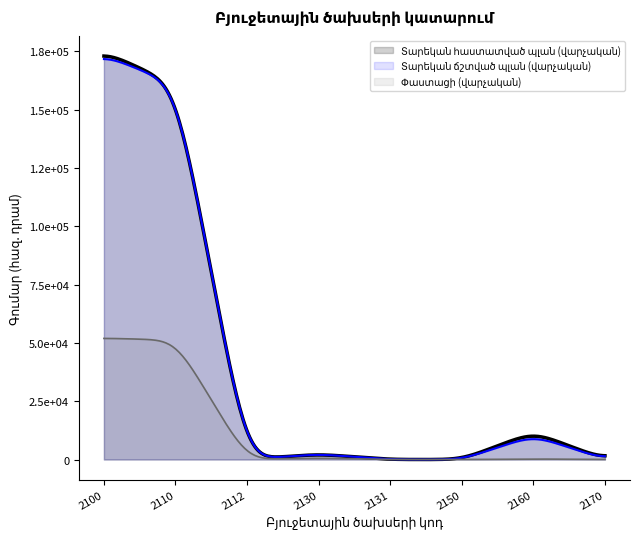

What is the sum of the Փաստացի (վարչական) values at 2160 and 2112?

225.9